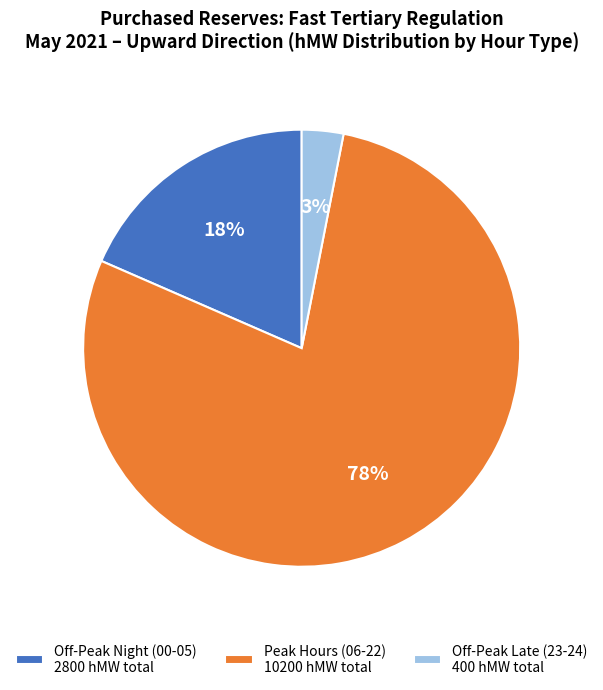

Is it true that Off-Peak Night (00-05) 2800 hMW total is 25% of the pie?

False